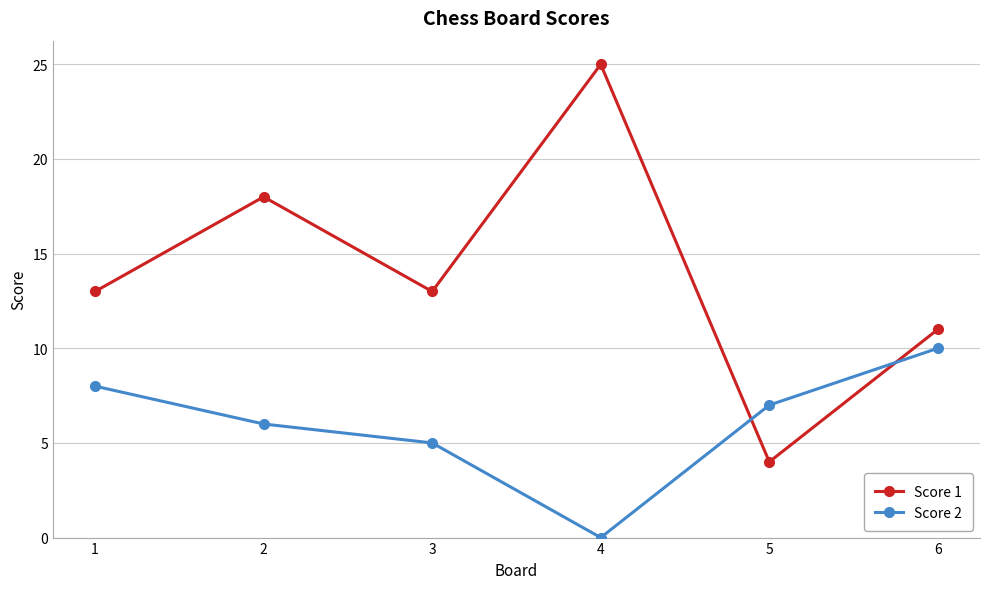

True or false: Score 2 and Score 1 cross at least once.

True